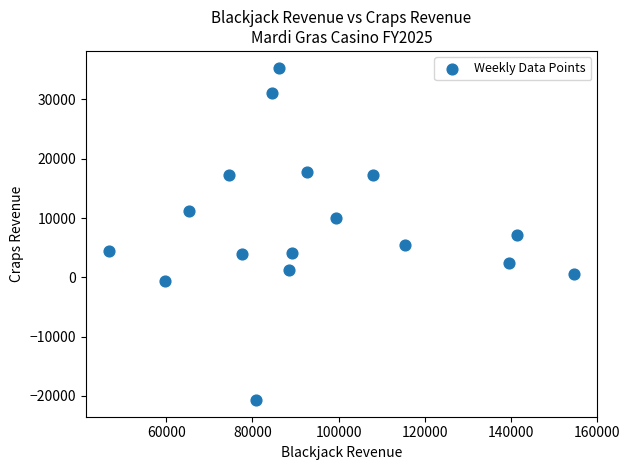

What is the range of Y values (max minus min)?

56074